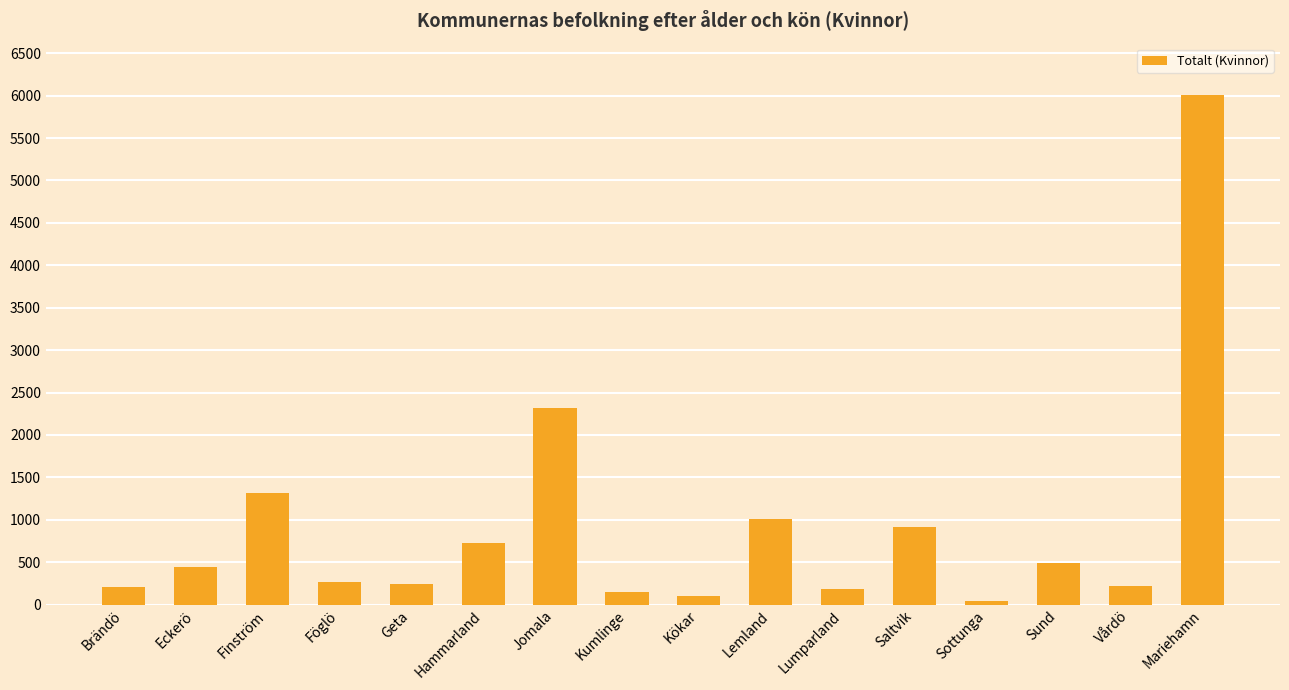

At which category does the chart reach its minimum across all series?

Sottunga